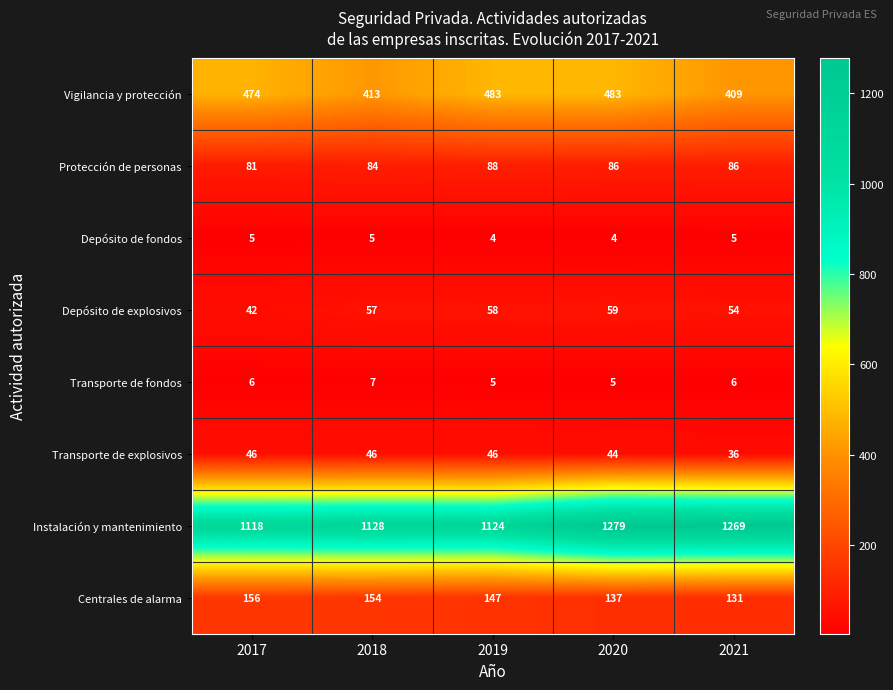

Which label corresponds to the largest value in the chart?

2020